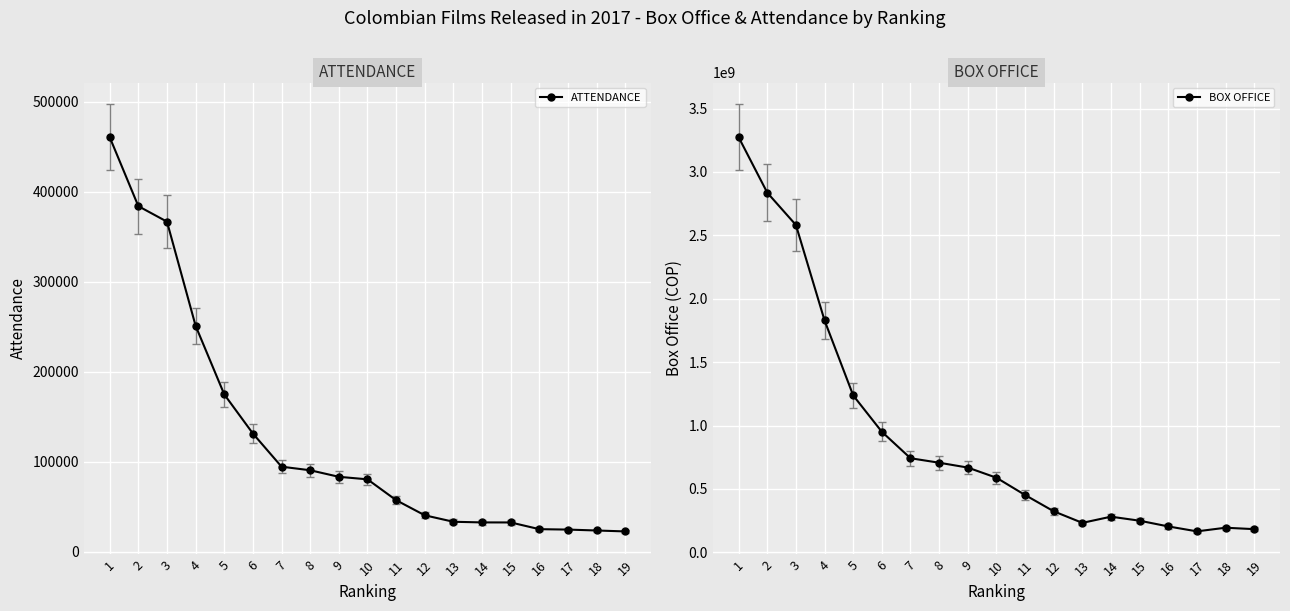

What is the difference between the highest and lowest values at 2?

2836359515